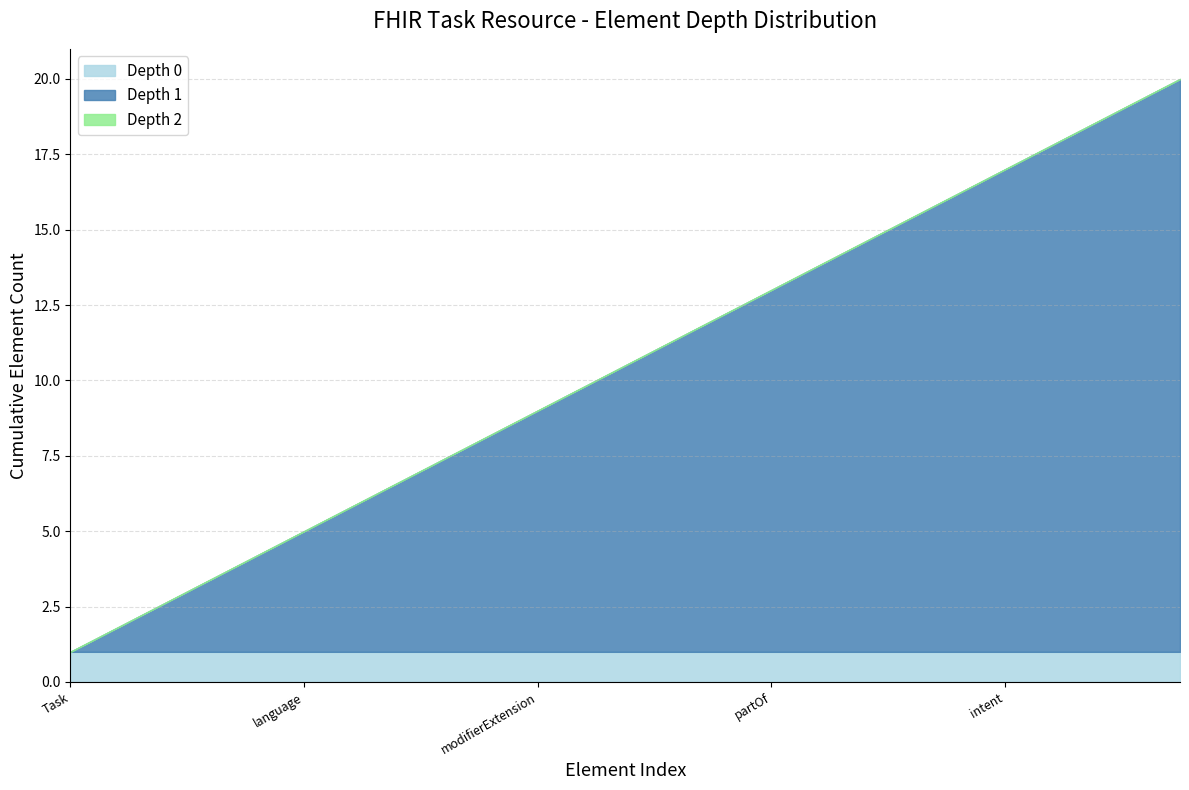

The value of Depth 0 at language is 0. True or false?

False